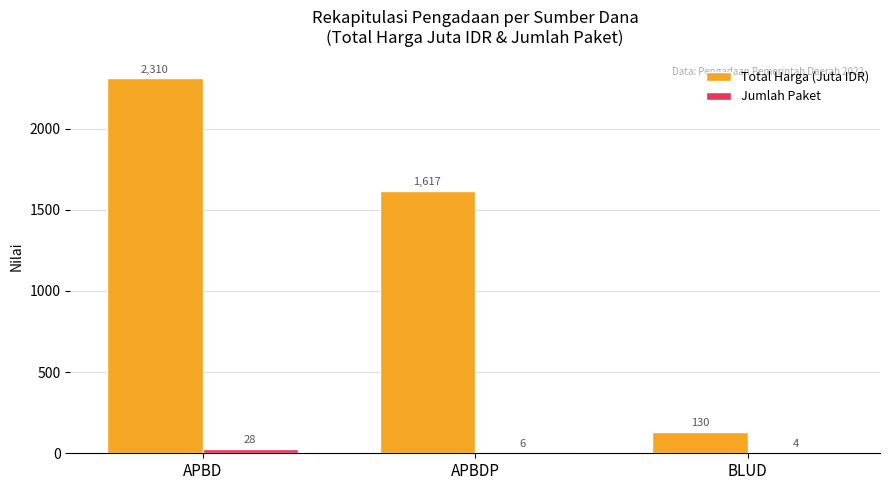

Which series changed the most between APBD and BLUD?

Total Harga (Juta IDR)